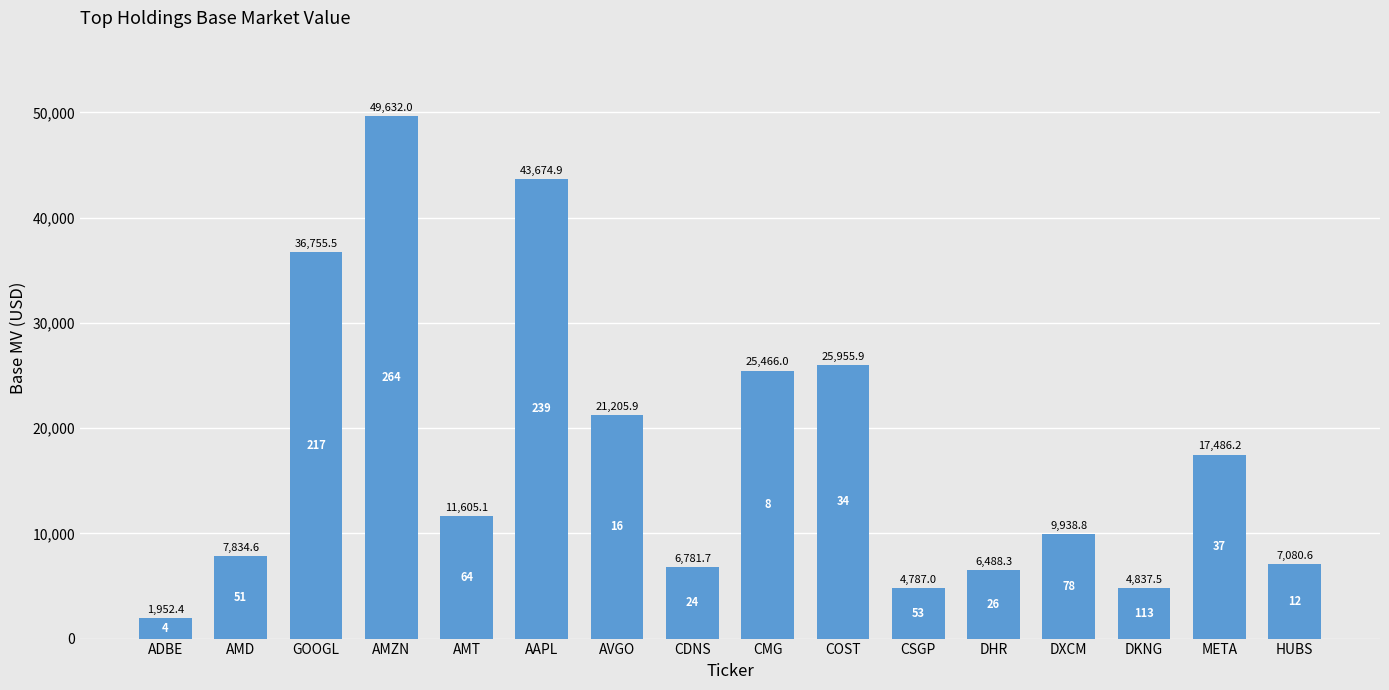

What value does the data have at DHR?

6488.3